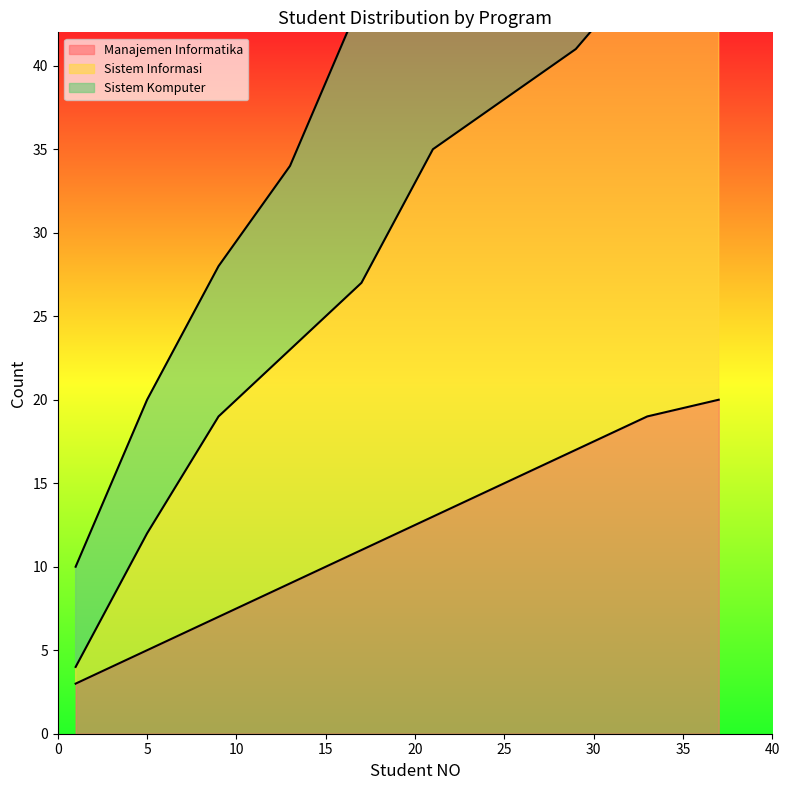

Rank the series at 9 from highest to lowest value.

Sistem Komputer, Sistem Informasi, Manajemen Informatika